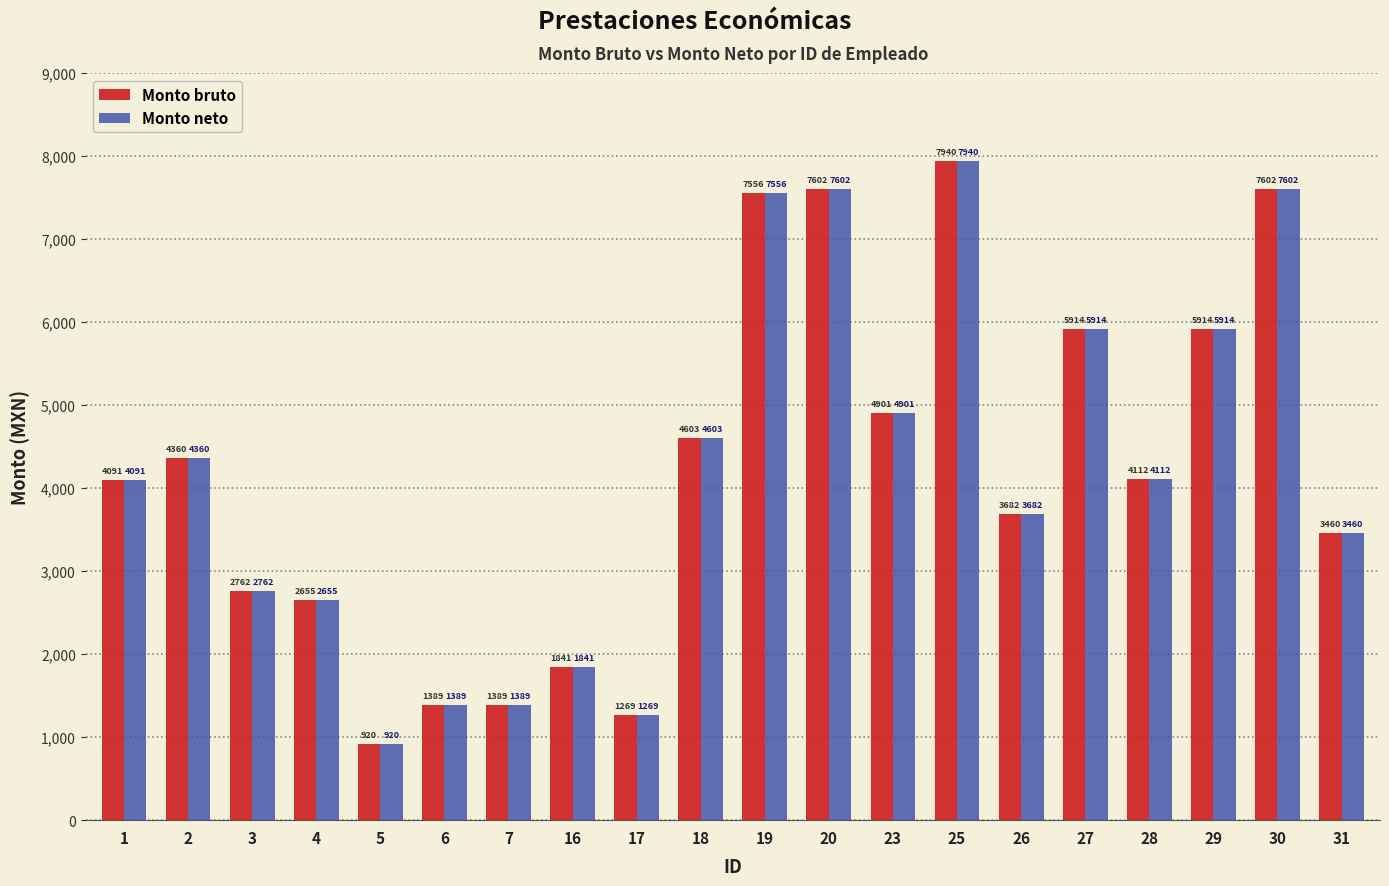

What value does the Monto neto series have at 3?

2762.1